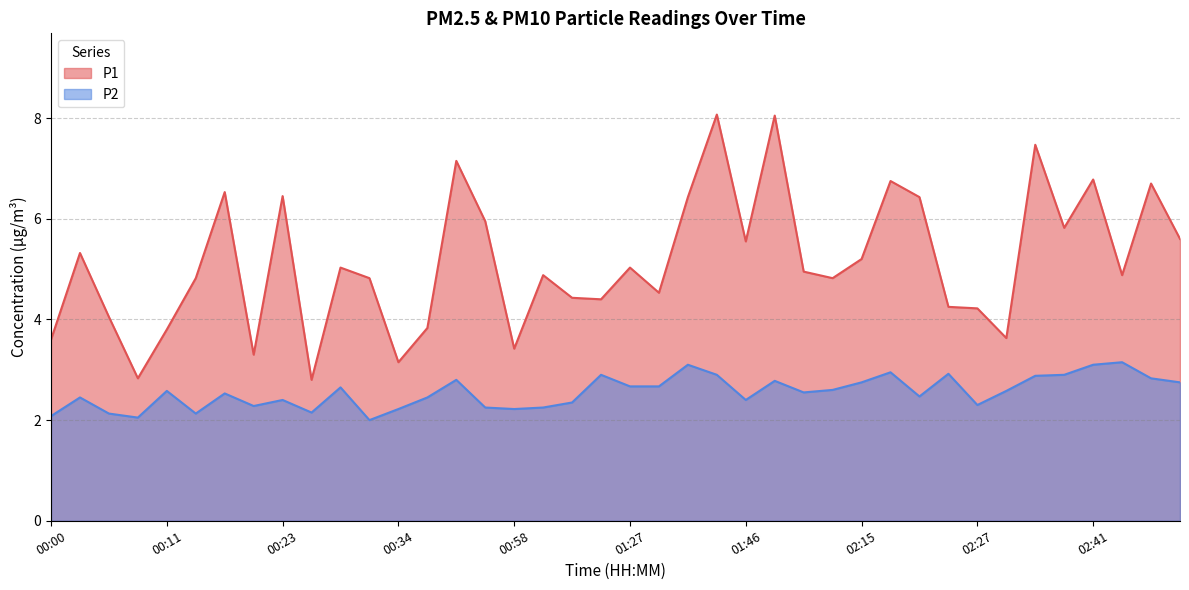

What are all the series names shown in the legend?

P1, P2